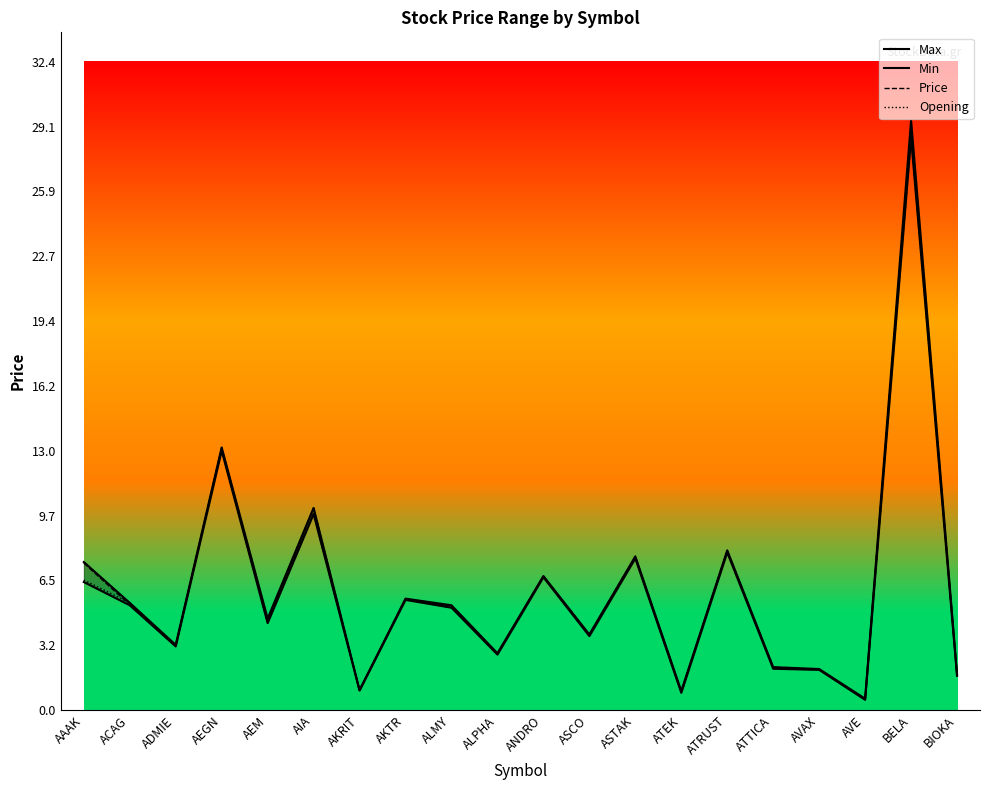

At which category does Max reach its first local valley?

ADMIE